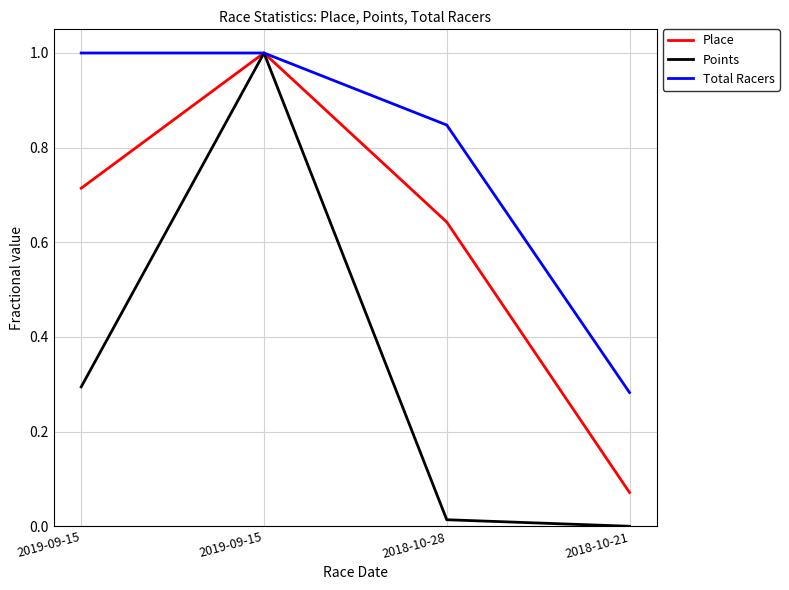

What is the spread (max minus min) of values at 2018-10-21?

0.3